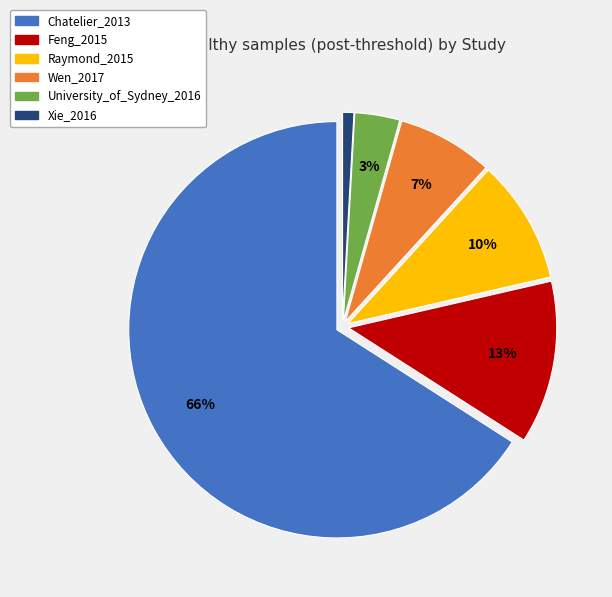

To the nearest percent, what percentage of the pie is Chatelier_2013?

66%